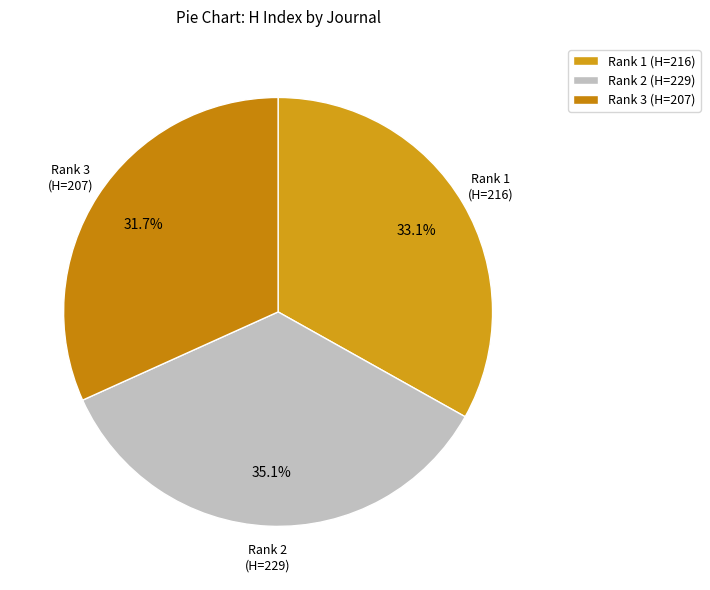

How many slices are in this pie chart?

3